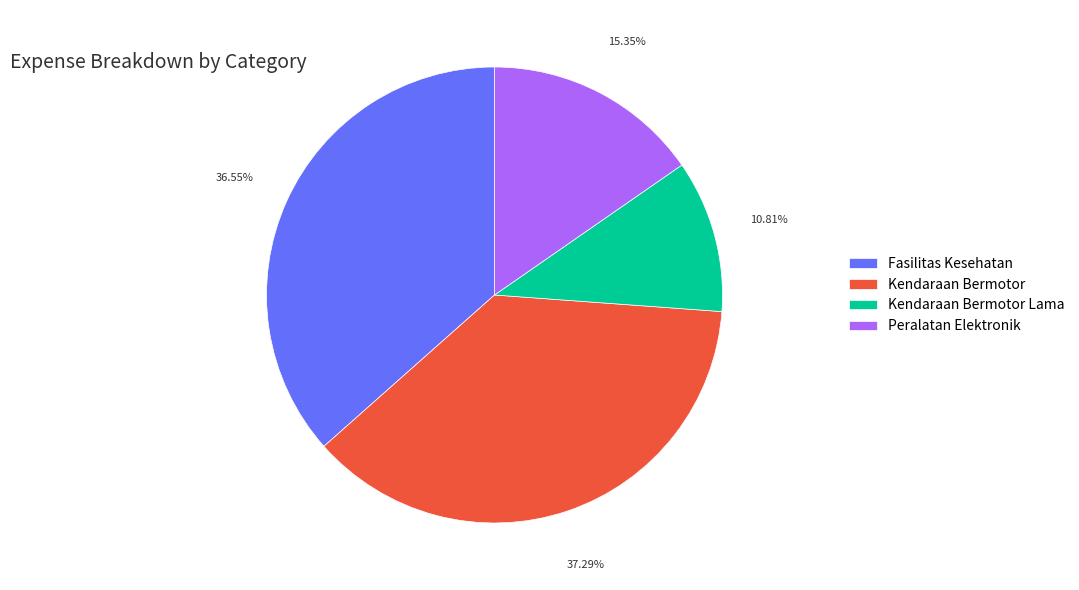

Which has a higher value, Kendaraan Bermotor Lama or Fasilitas Kesehatan?

Fasilitas Kesehatan